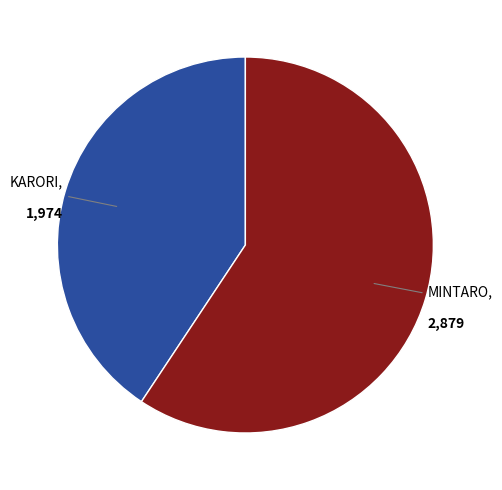

Is it true that KARORI is 41% of the pie?

True